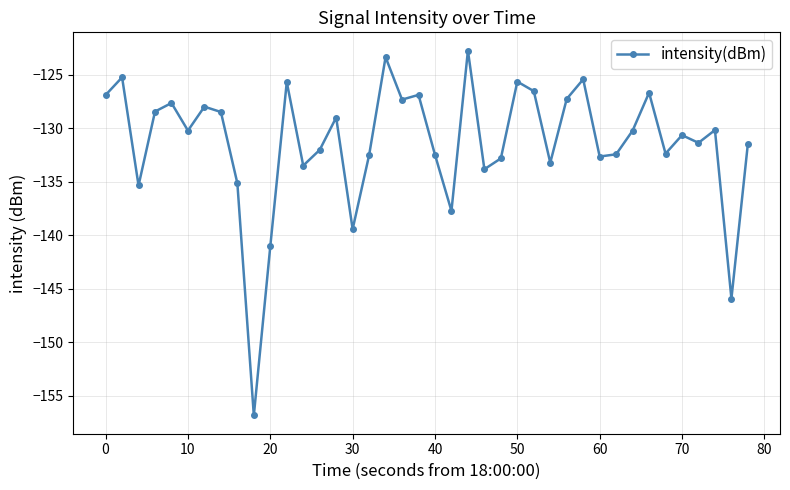

What is the maximum value shown in the chart?

-122.7